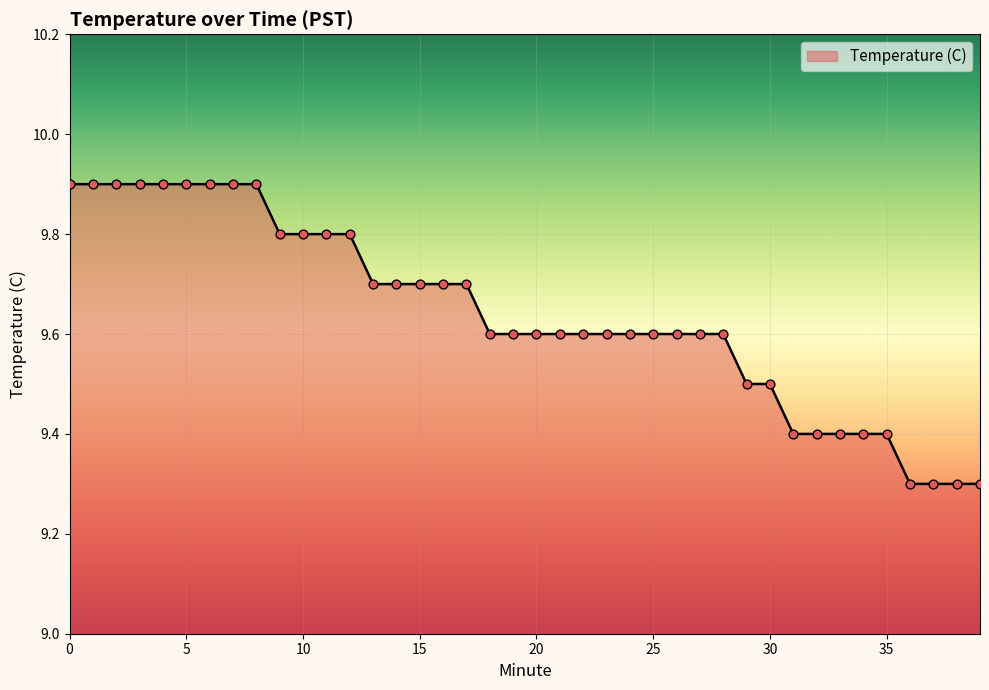

What is the difference between the maximum and minimum values?

0.6